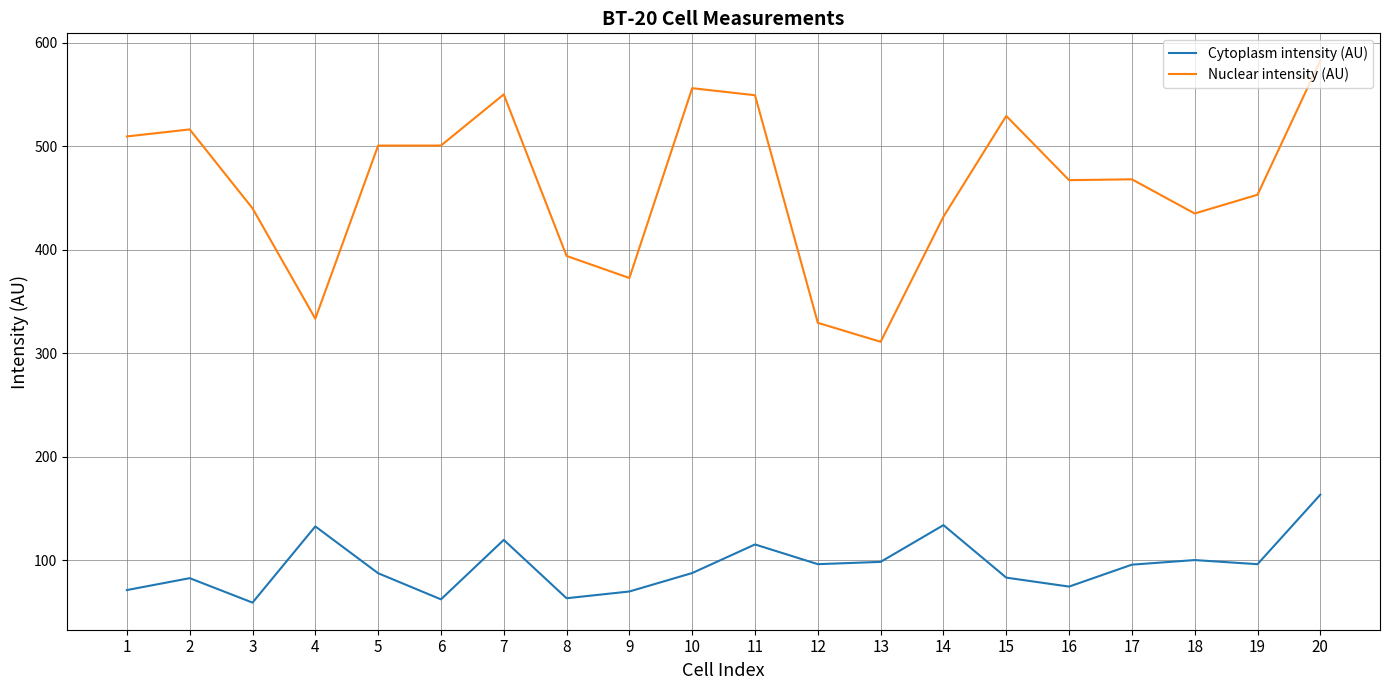

True or false: Nuclear intensity (AU) and Cytoplasm intensity (AU) intersect in this chart.

False